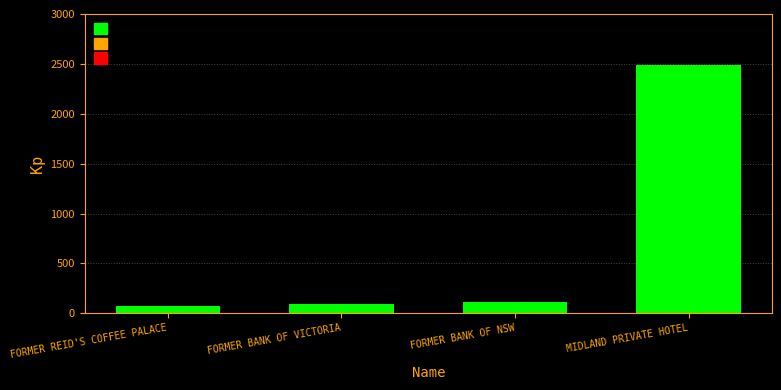

How many bars are there in total?

4